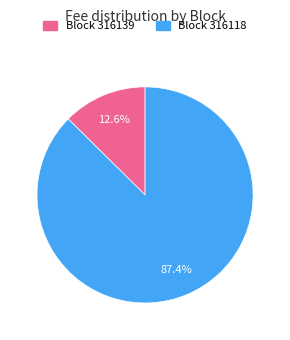

Does any single category account for the majority?

Yes